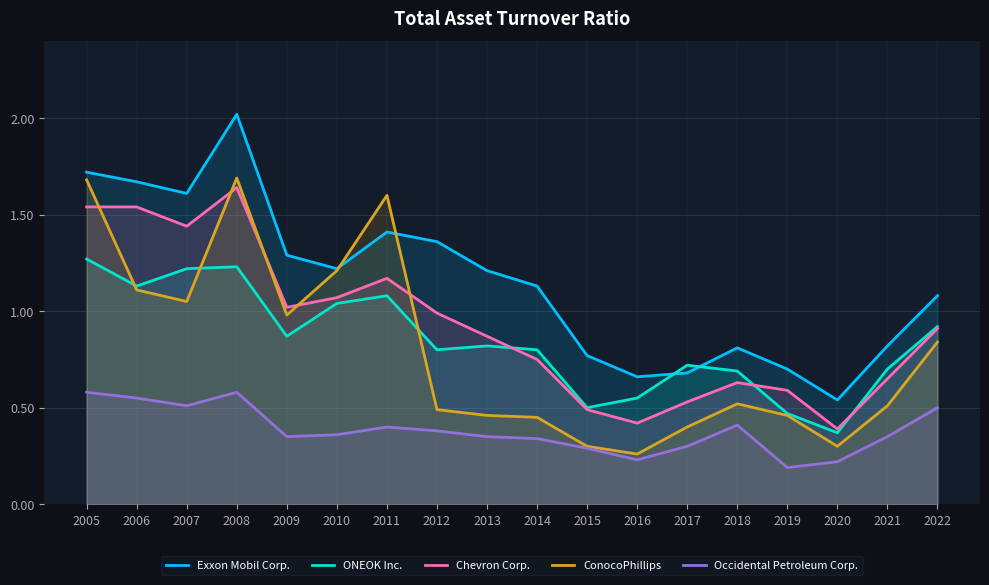

What are all the series names shown in the legend?

Exxon Mobil Corp., ONEOK Inc., Chevron Corp., ConocoPhillips, Occidental Petroleum Corp.